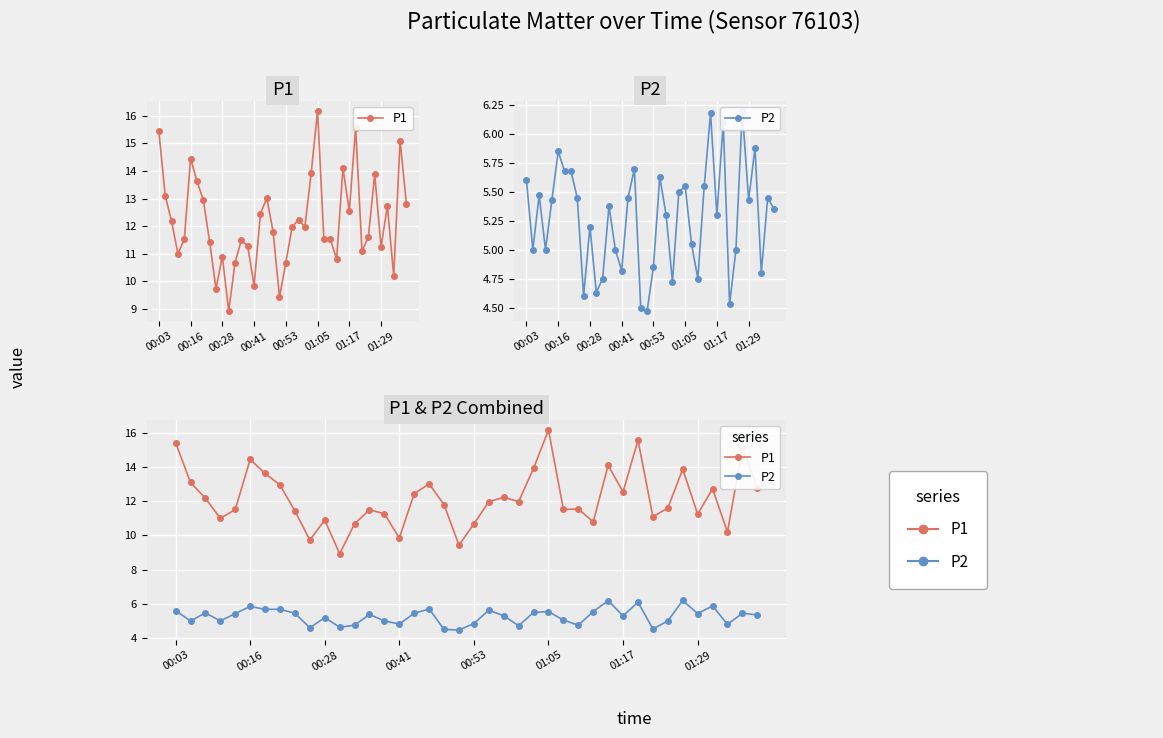

In P2, how many points are lower than both neighbors (excluding endpoints)?

12